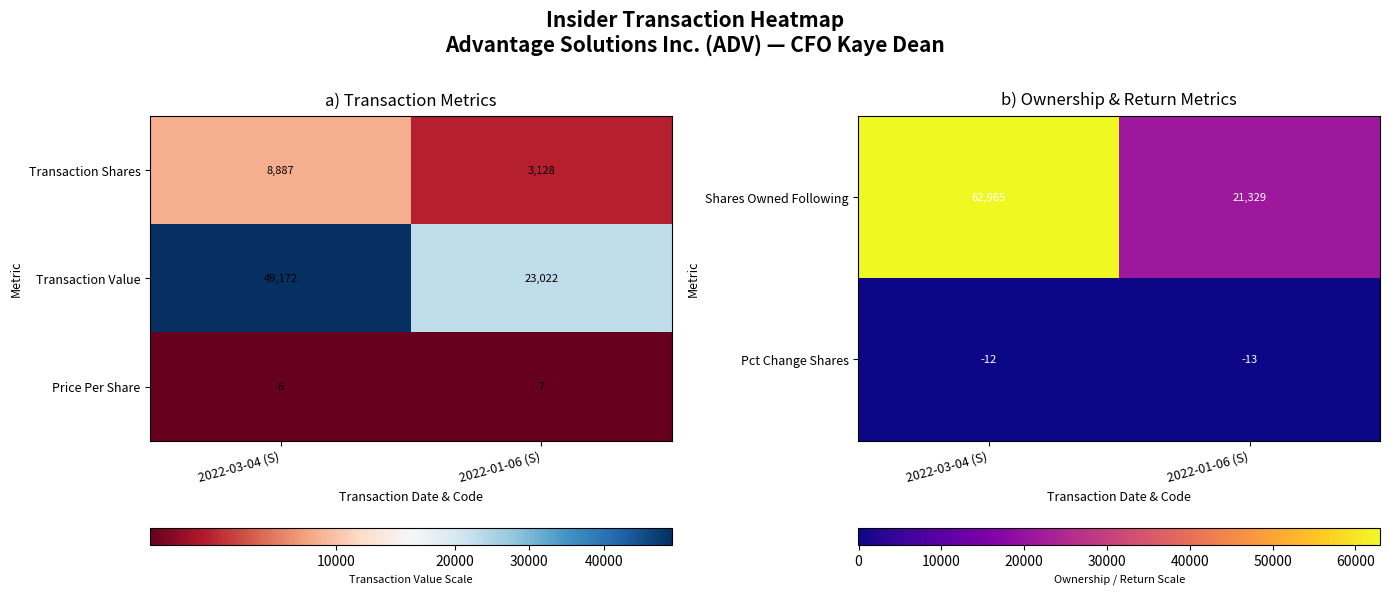

Which has a higher value, 2022-01-06 (S) or 2022-03-04 (S)?

2022-03-04 (S)